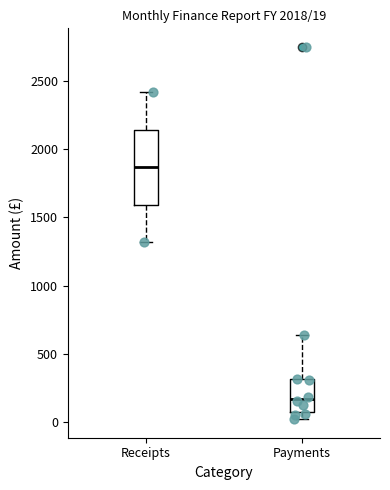

Comparing the boxes themselves (not the whiskers), which one is the tallest?

Receipts